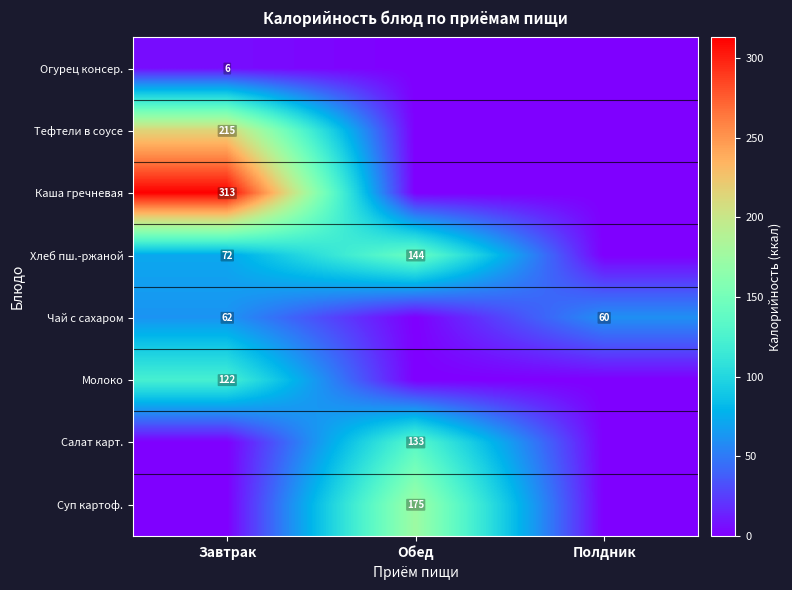

The Чай с сахаром series shows 62 at Завтрак. True or false?

True